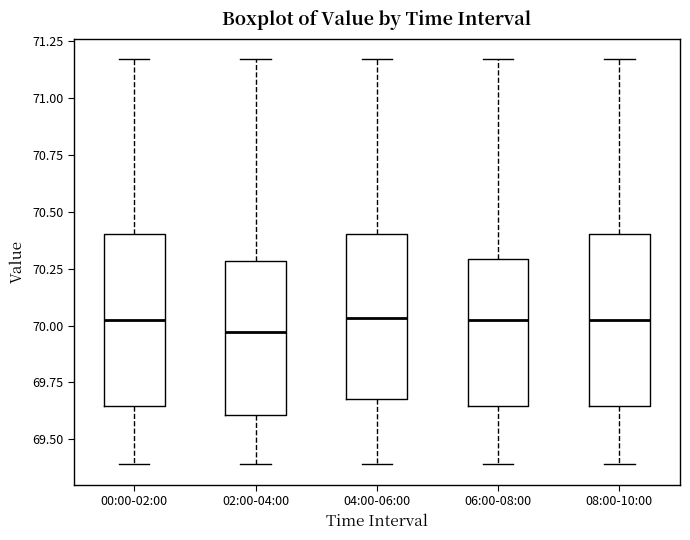

Where does the lower whisker of the box for 06:00-08:00 end on the y-axis? The values are not printed on the chart, so give them approximately, as read against the axis.

69.40